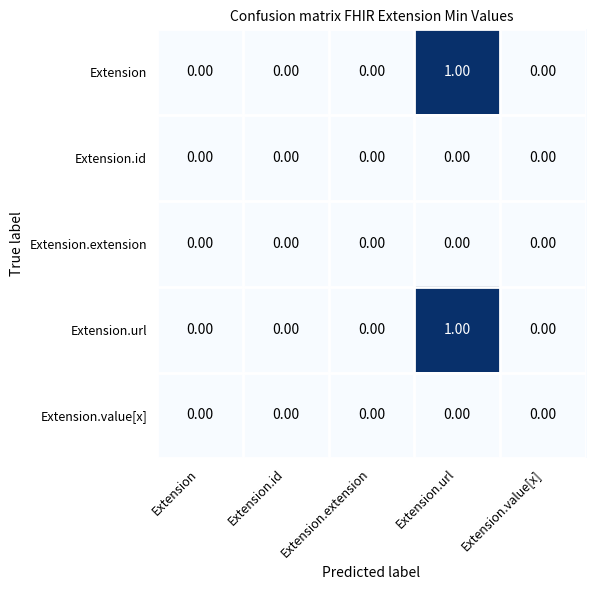

How many data points does each series have?

5